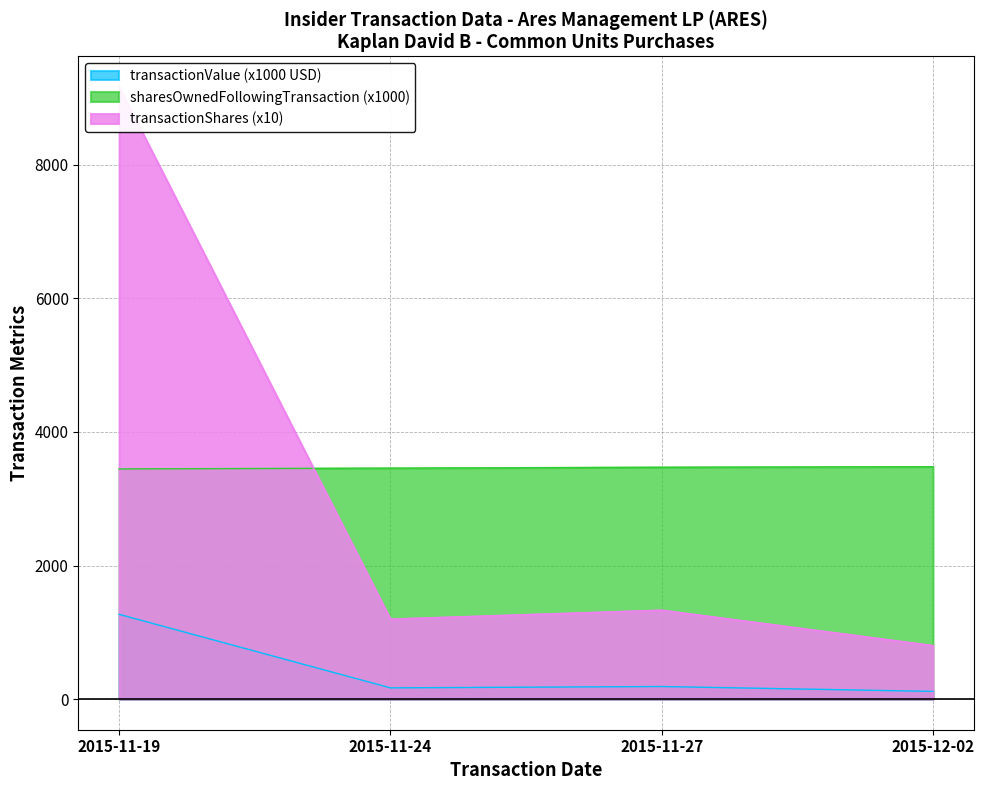

True or false: transactionValue (x1000 USD) and sharesOwnedFollowingTransaction (x1000) cross at least once.

False